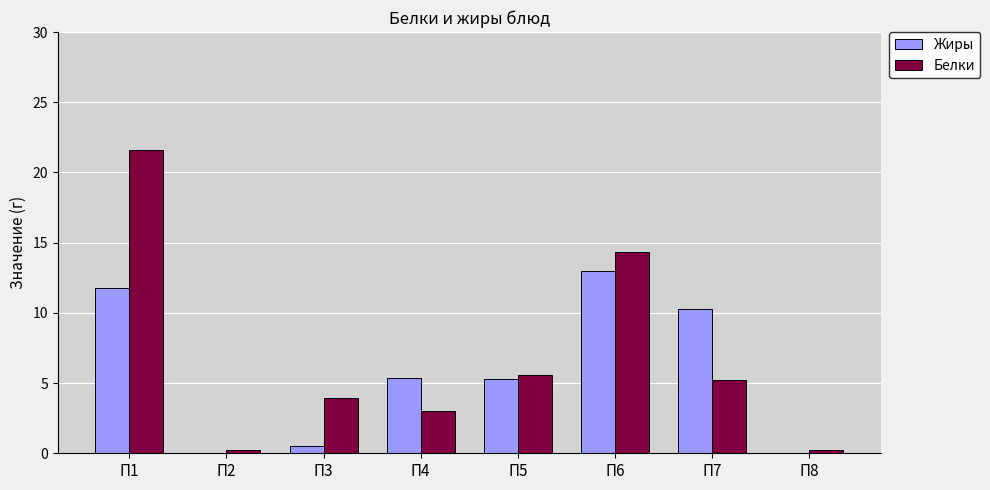

What is the maximum value for Белки?

21.6